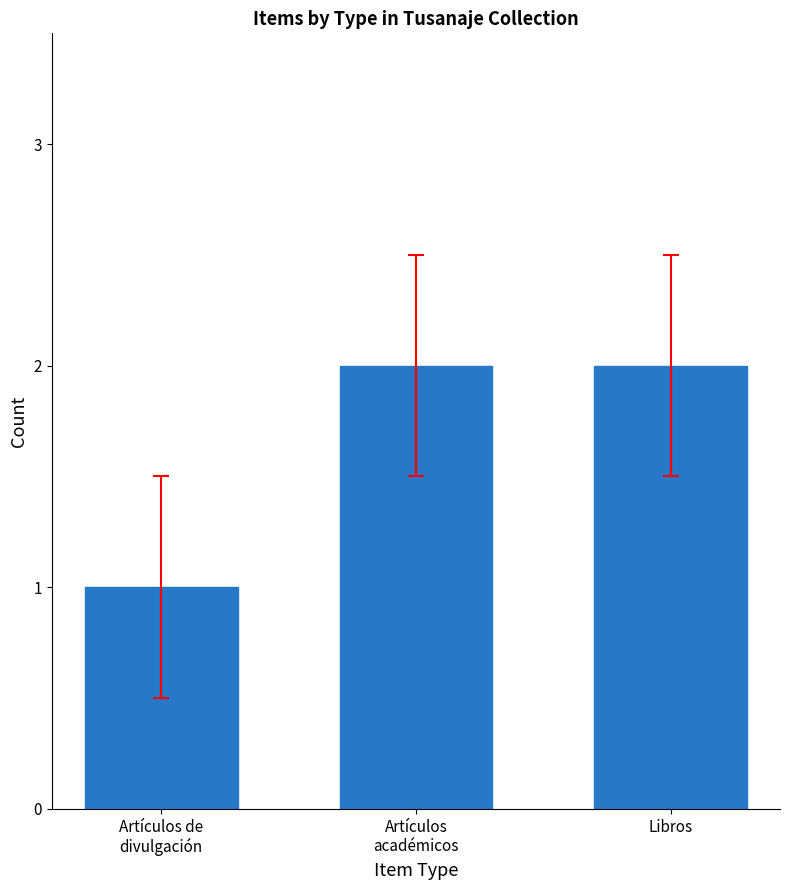

What is the ratio of the value at Artículos
académicos to the value at Artículos de
divulgación?

2.0